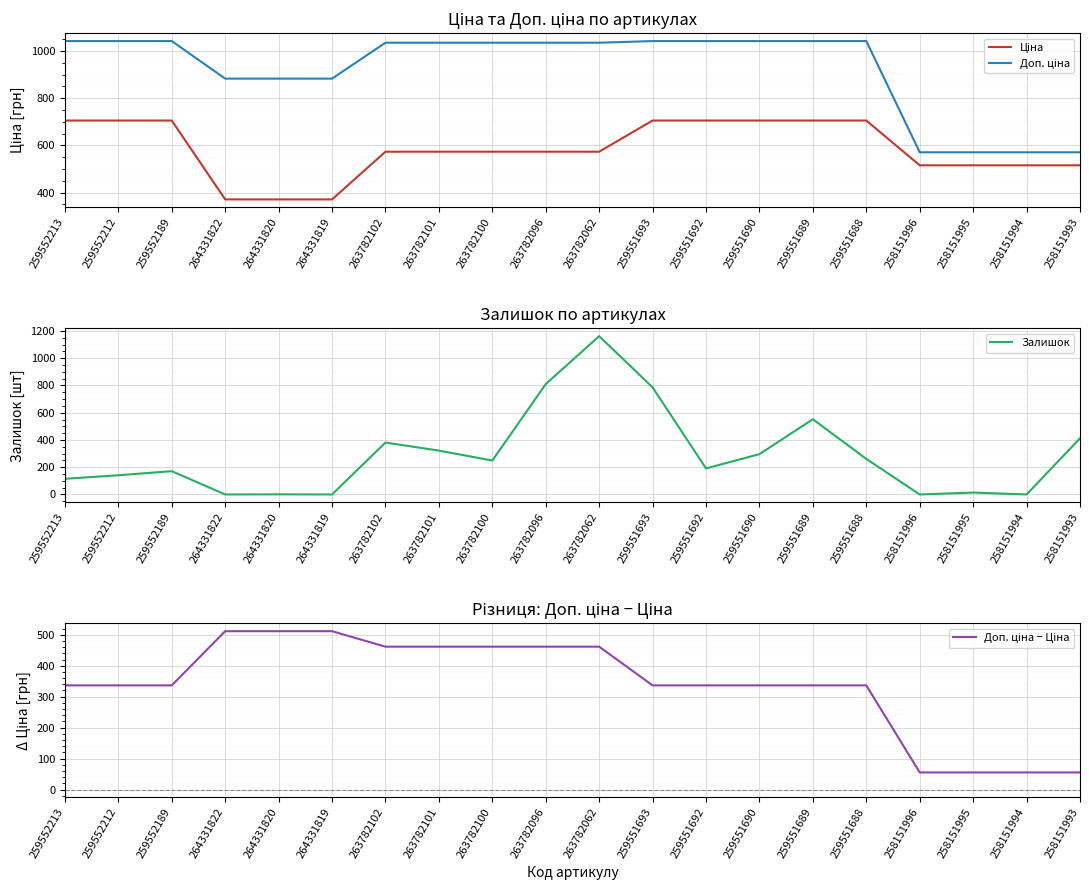

What is the sum of the Доп. ціна values at 263782062 and 259552212?

2077.1